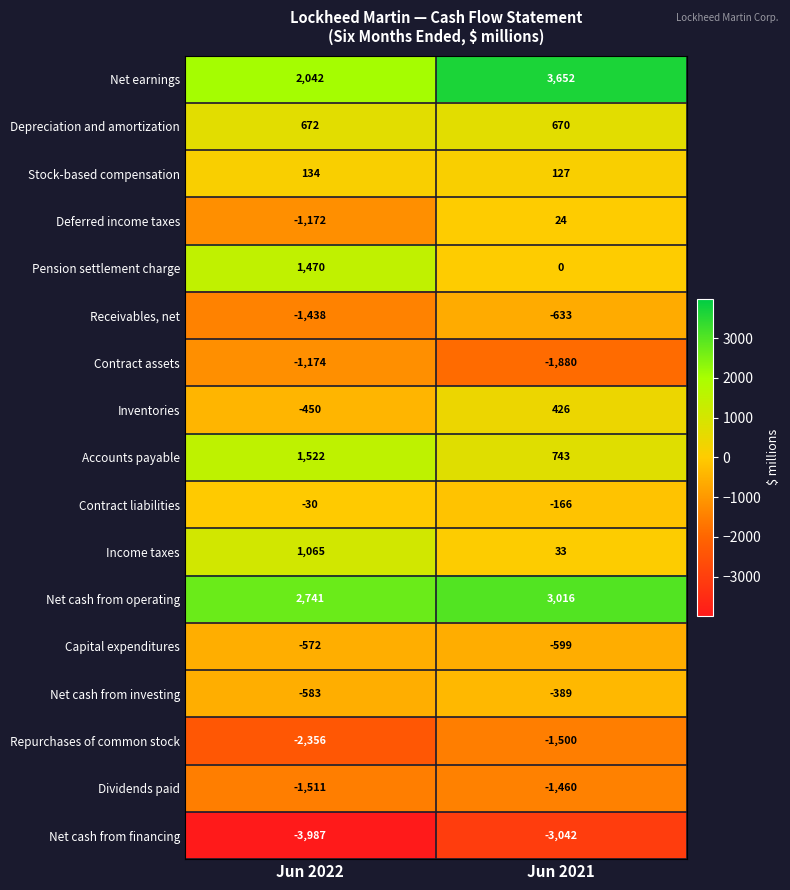

What value does the Inventories series have at Jun 2021?

426